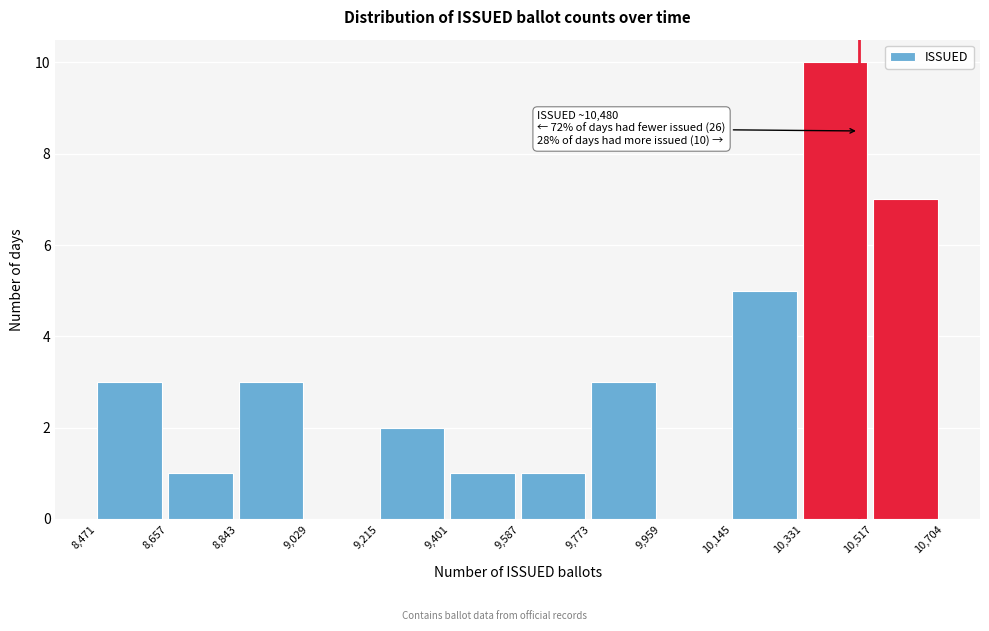

Which range on the x-axis has the tallest bar?

10,331 to 10,517